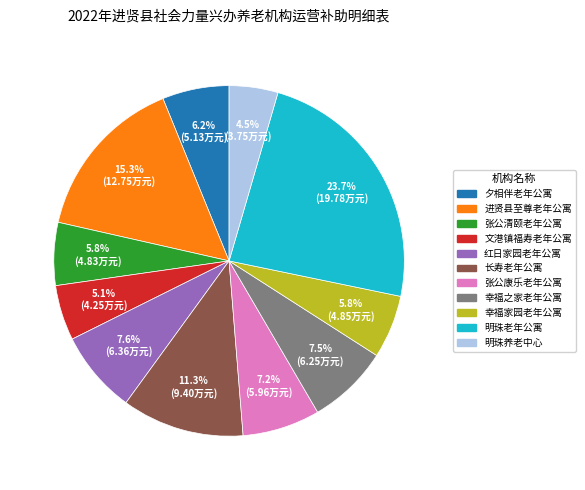

Does 幸福之家老年公寓 account for over 50% of the chart?

No